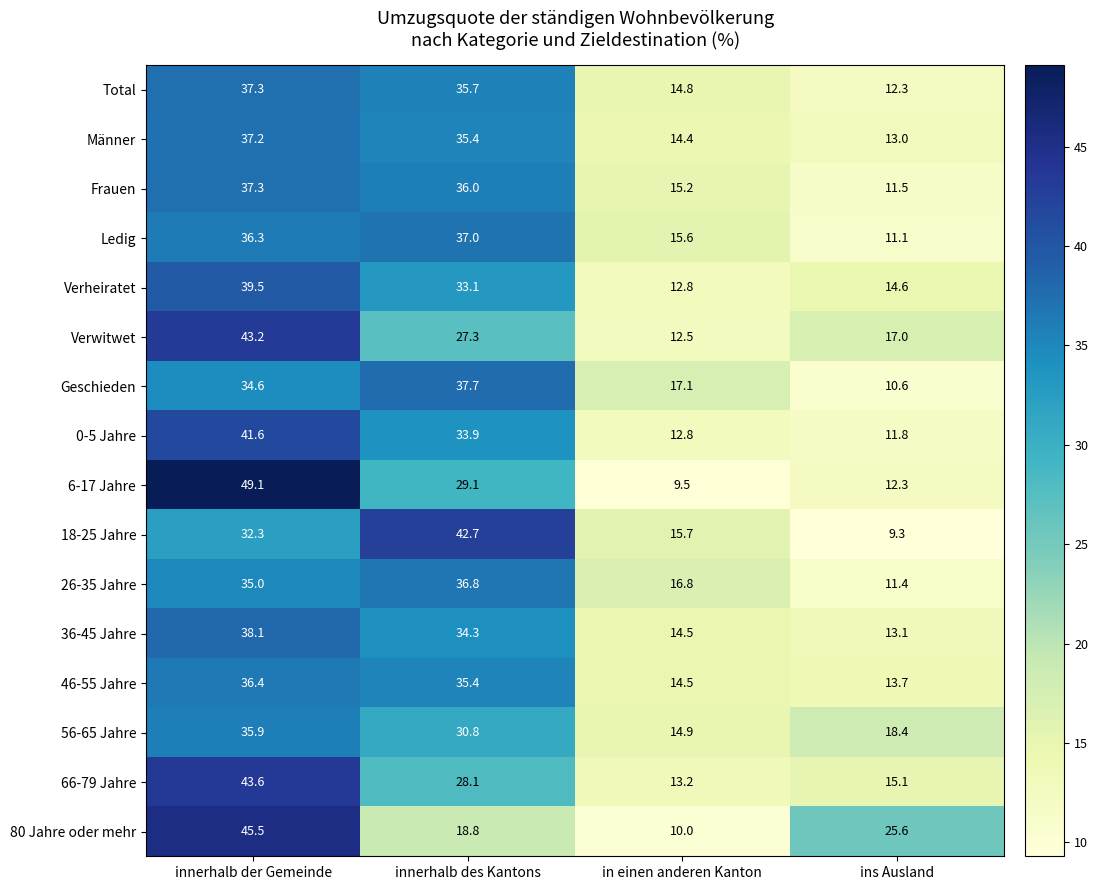

What is the maximum value for 26-35 Jahre?

36.8